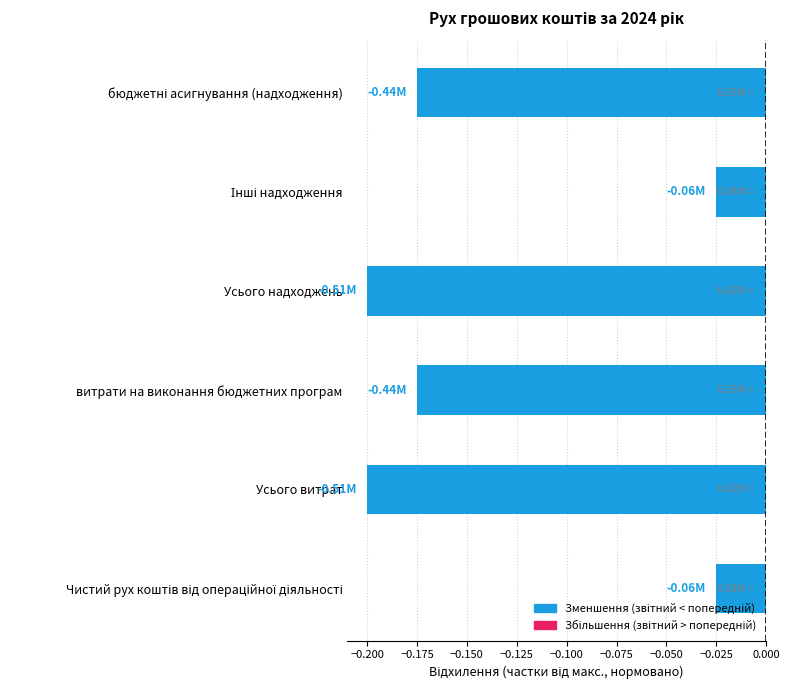

What is the label of the 5th bar from the top?

Усього витрат